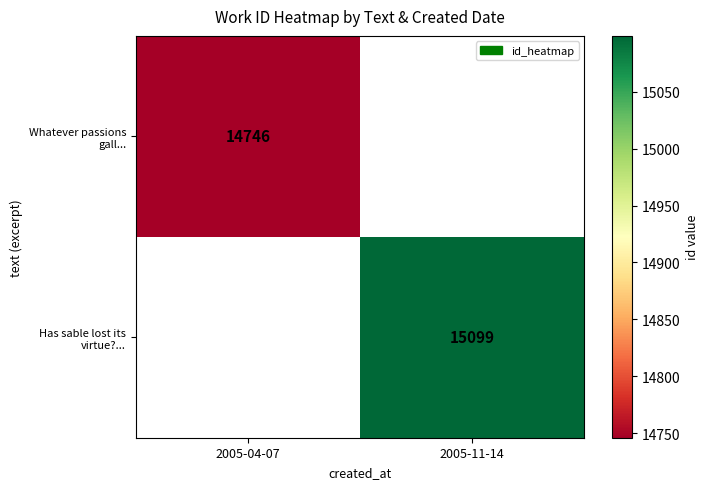

The Whatever passions gall... series shows 14746 at 2005-04-07. True or false?

True